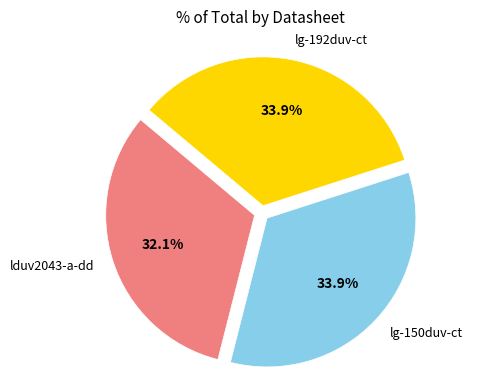

Is there any slice that represents more than half of the pie?

No